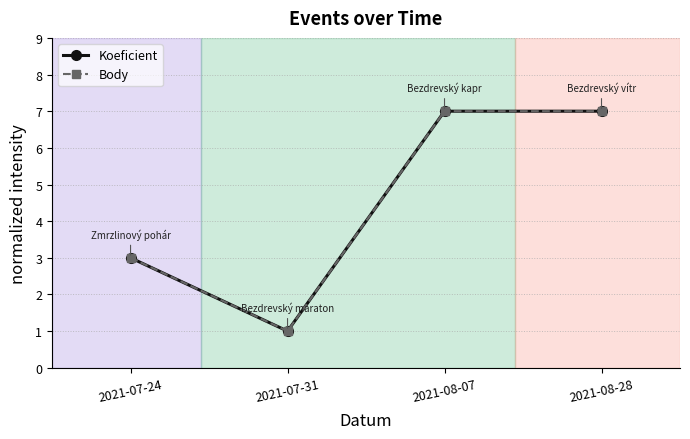

The Koeficient series shows 3 at 2021-07-24. True or false?

True